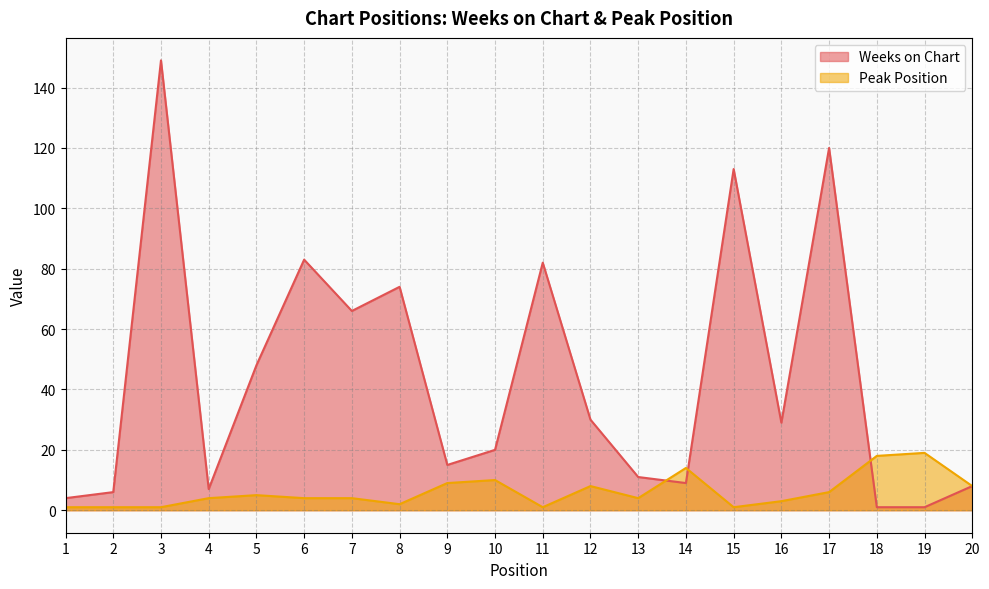

Which series has the widest spread of values?

Weeks on Chart